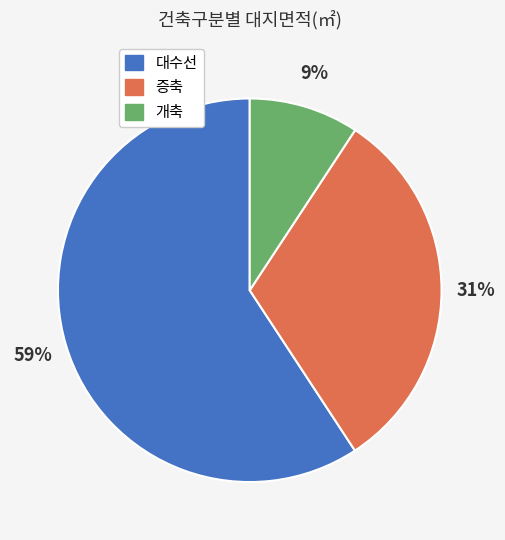

Does 개축 account for over 50% of the chart?

No